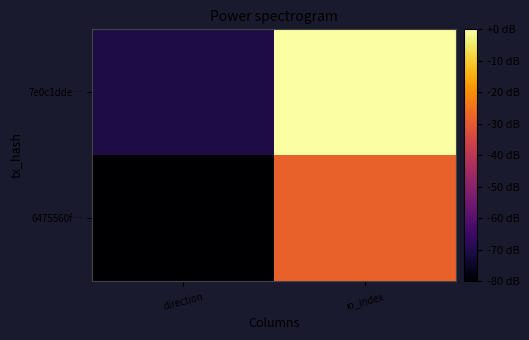

What is the difference between the highest and lowest values at direction?

9.4